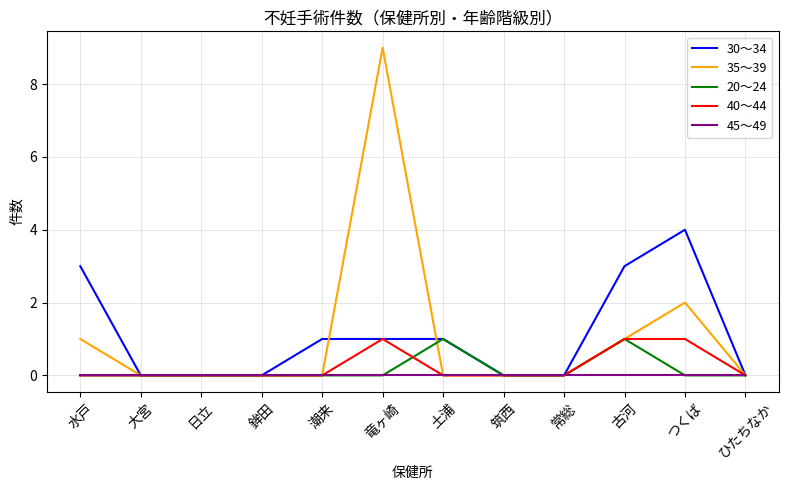

True or false: 20～24 has a value of 0 at 日立.

True